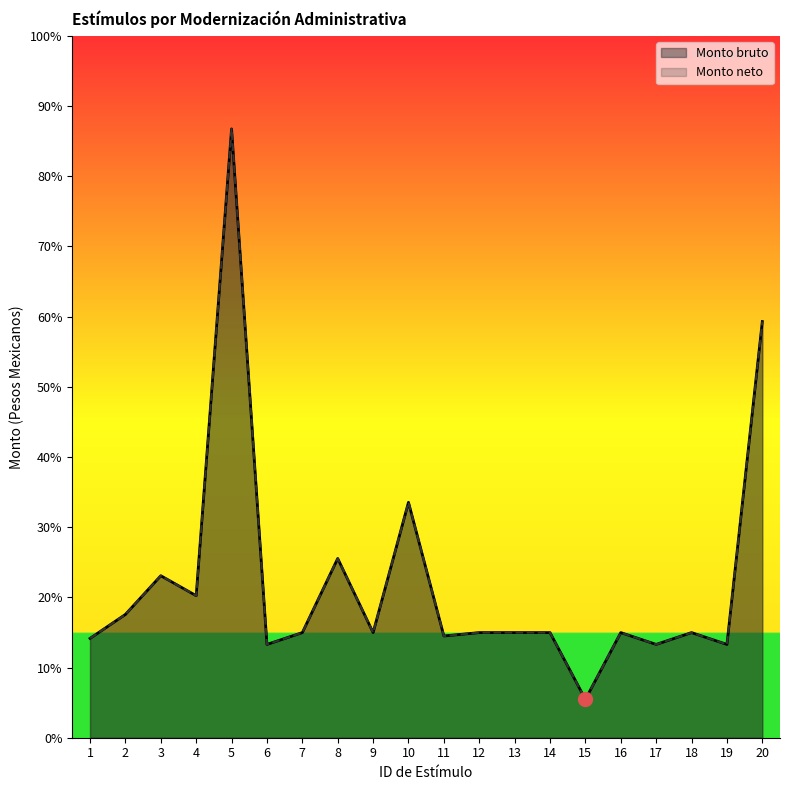

True or false: Monto neto and Monto bruto intersect in this chart.

False